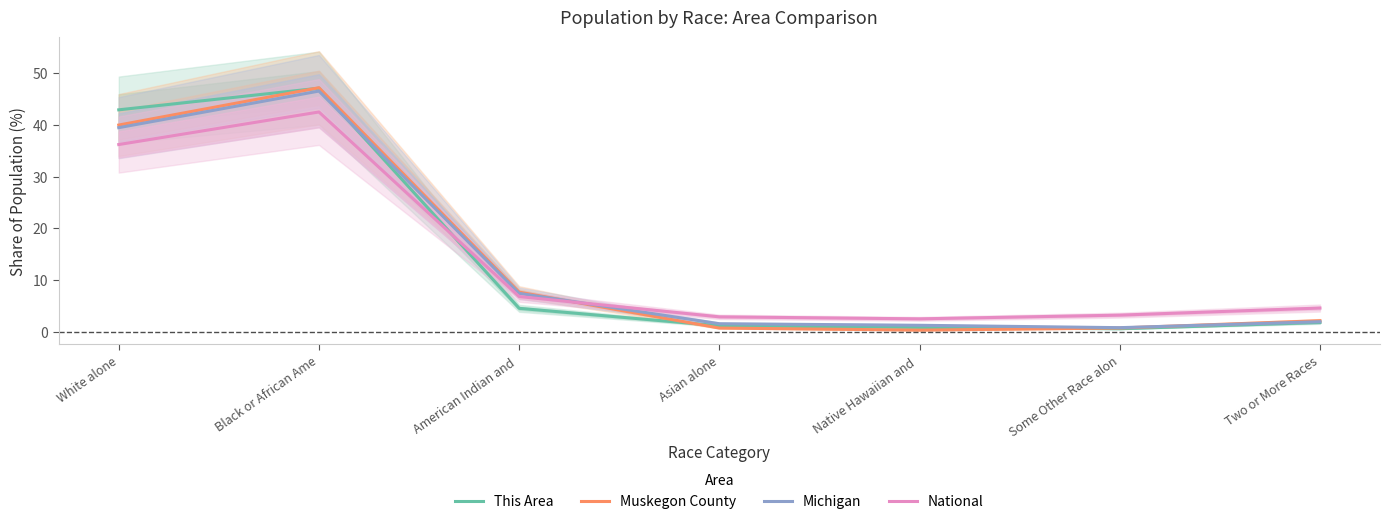

True or false: Muskegon County has a value of 2.1 at Two or More Races.

True